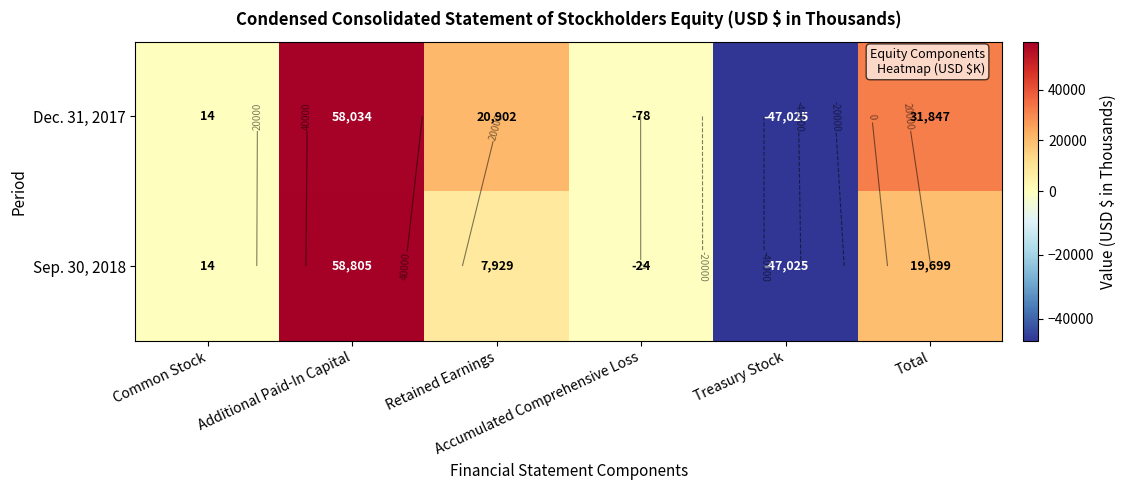

Where does the Dec. 31, 2017 series first go above 20902?

Additional Paid-In Capital